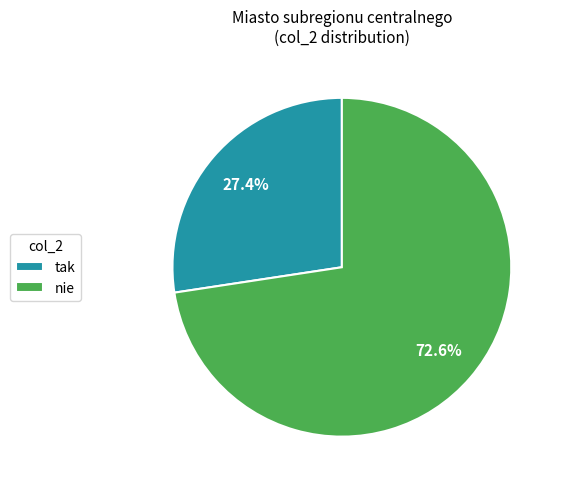

Which category has the biggest portion of the pie?

nie